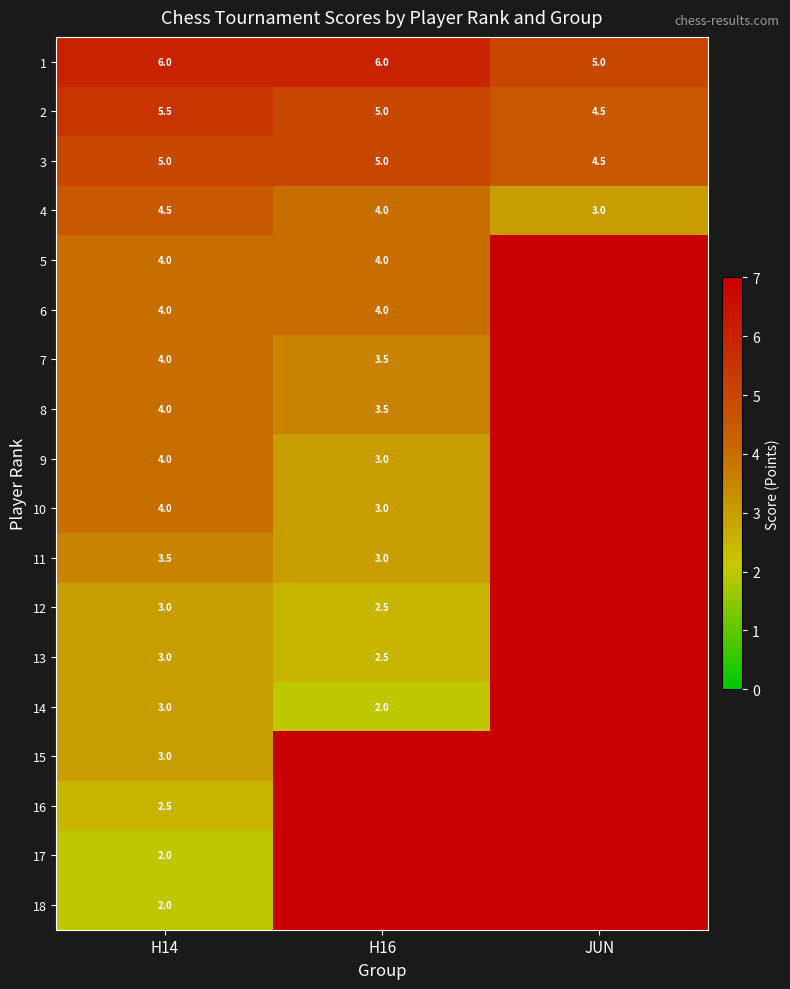

How many series are shown in this chart?

18